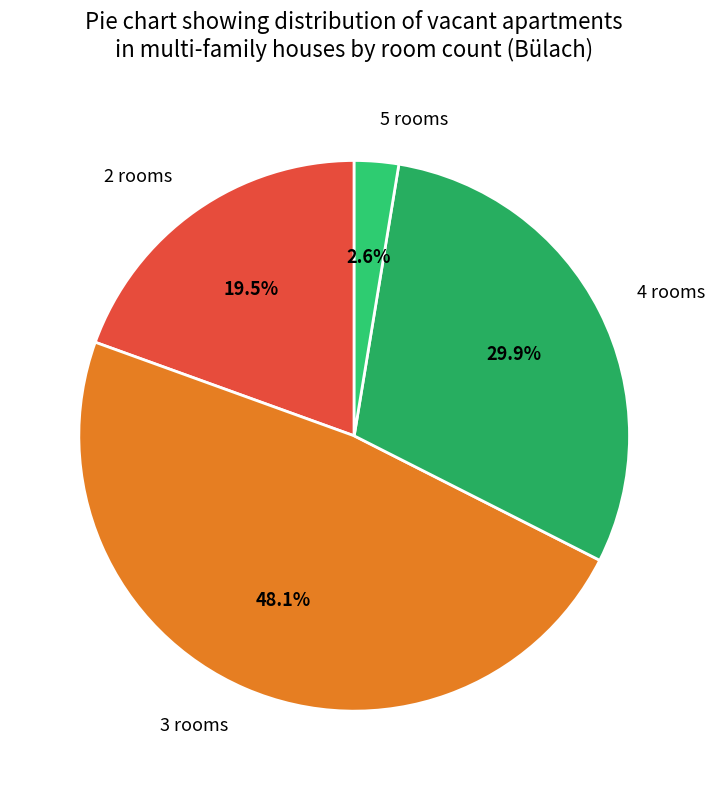

How many segments does this pie chart have?

4